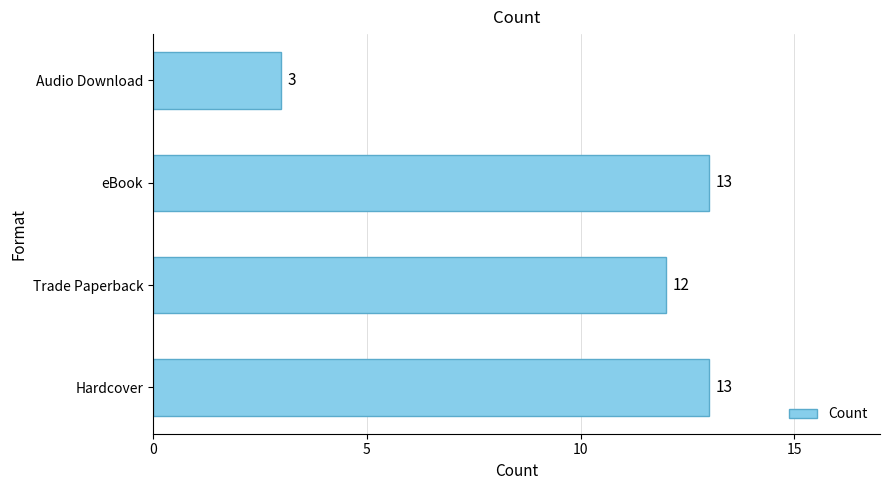

Reading bottom to top, what are all the values shown in this chart?

Hardcover=13	Trade Paperback=12	eBook=13	Audio Download=3